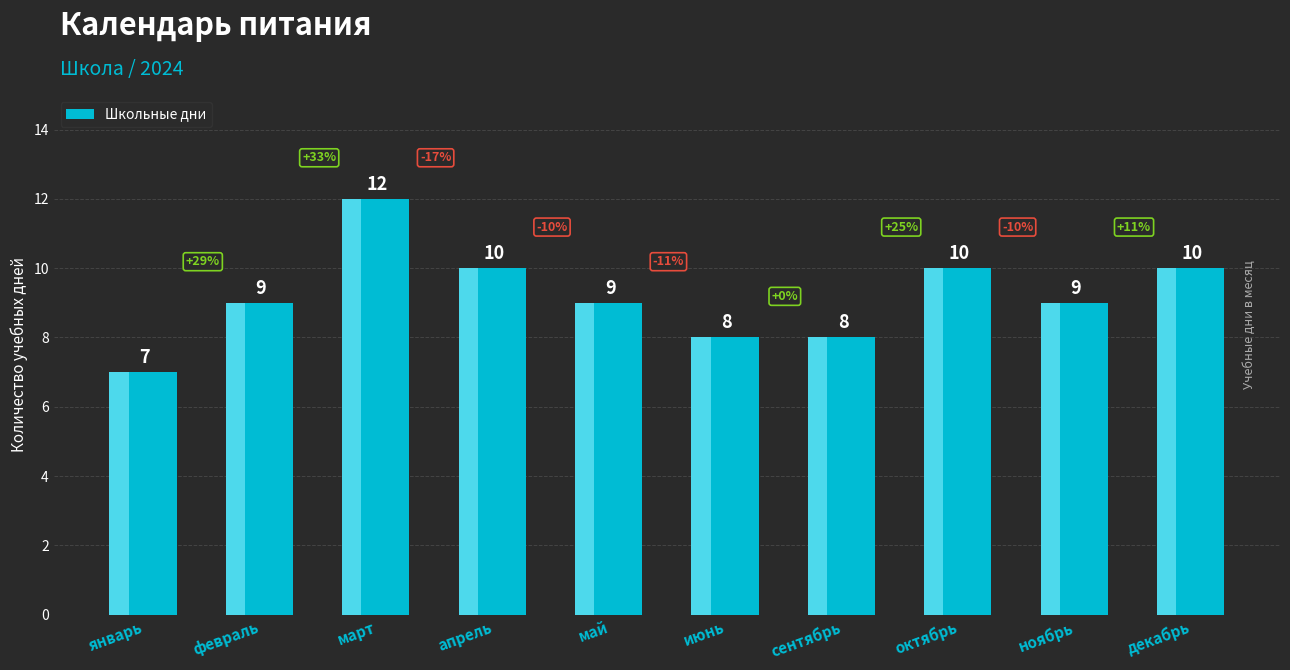

At which category does the chart reach its minimum across all series?

январь